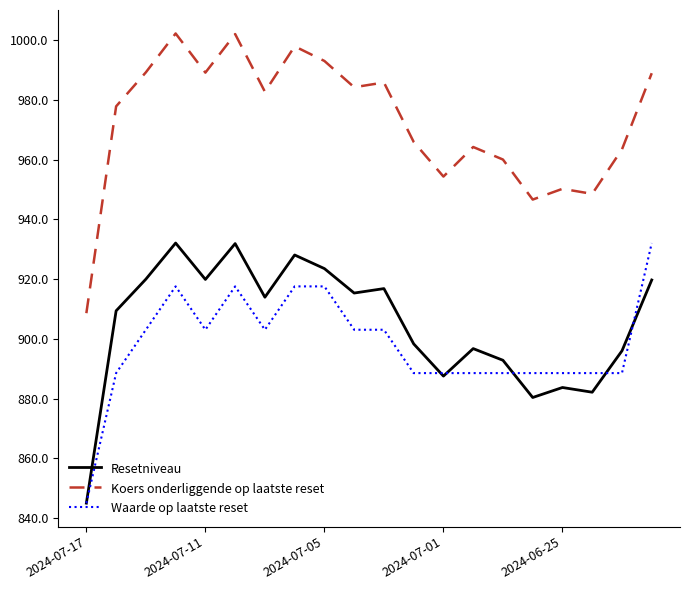

What is the minimum value shown in the chart?

845.0